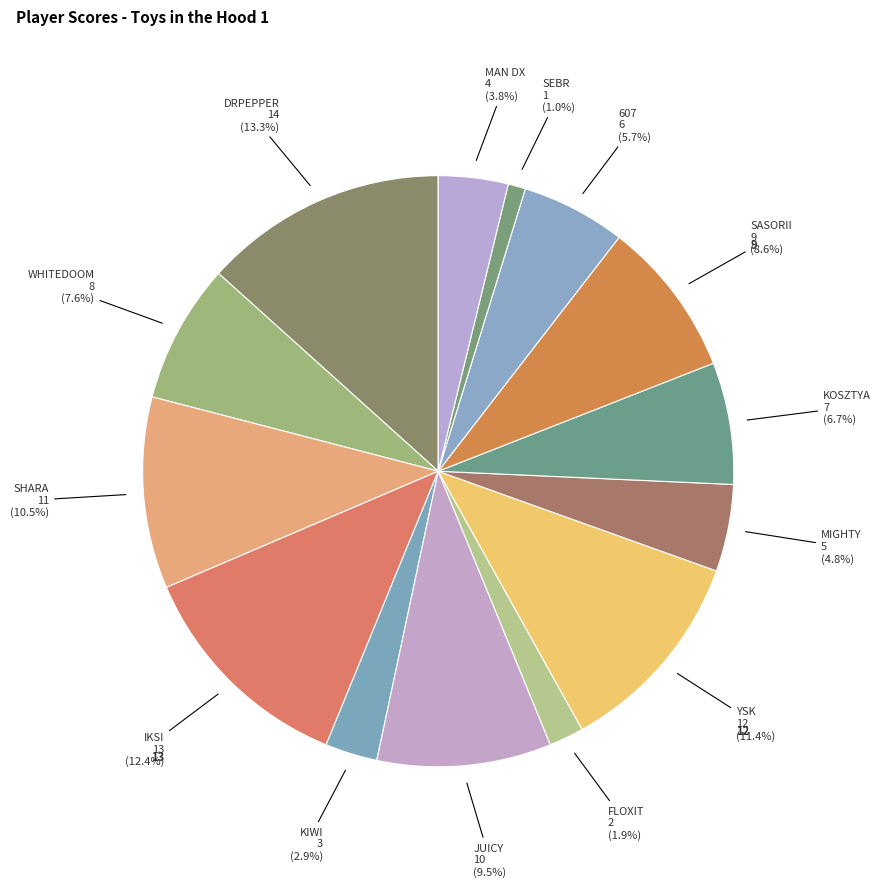

To the nearest percent, what is the average slice percentage?

7%